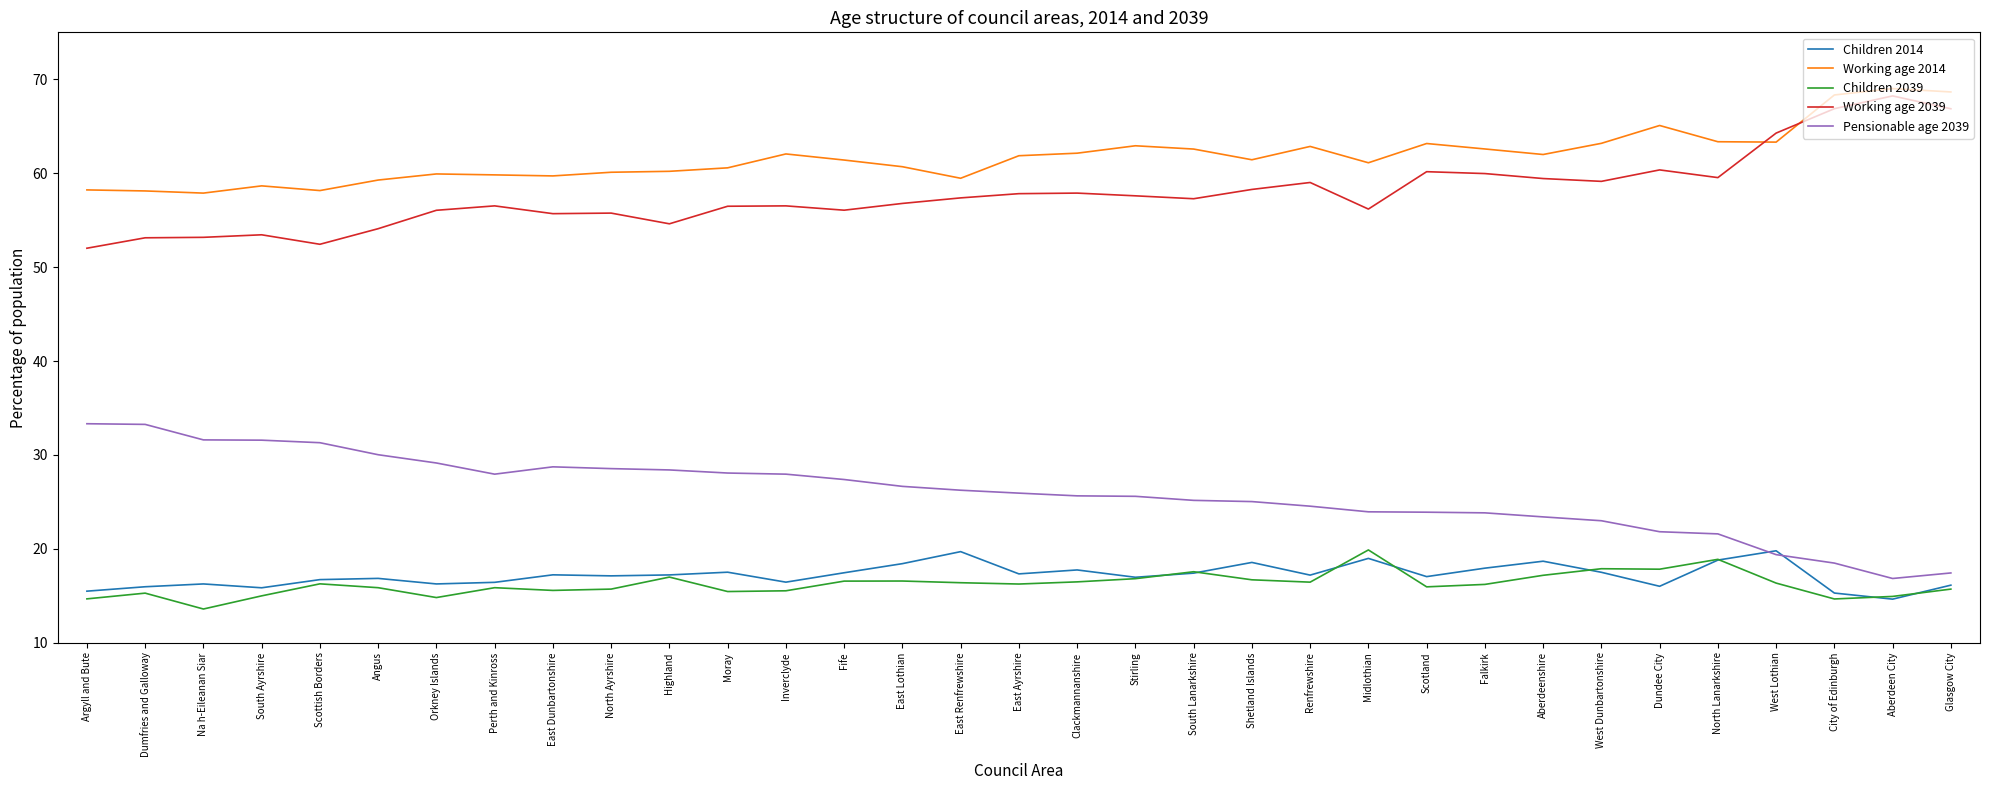

The Pensionable age 2039 series shows 30.0 at Angus. True or false?

True